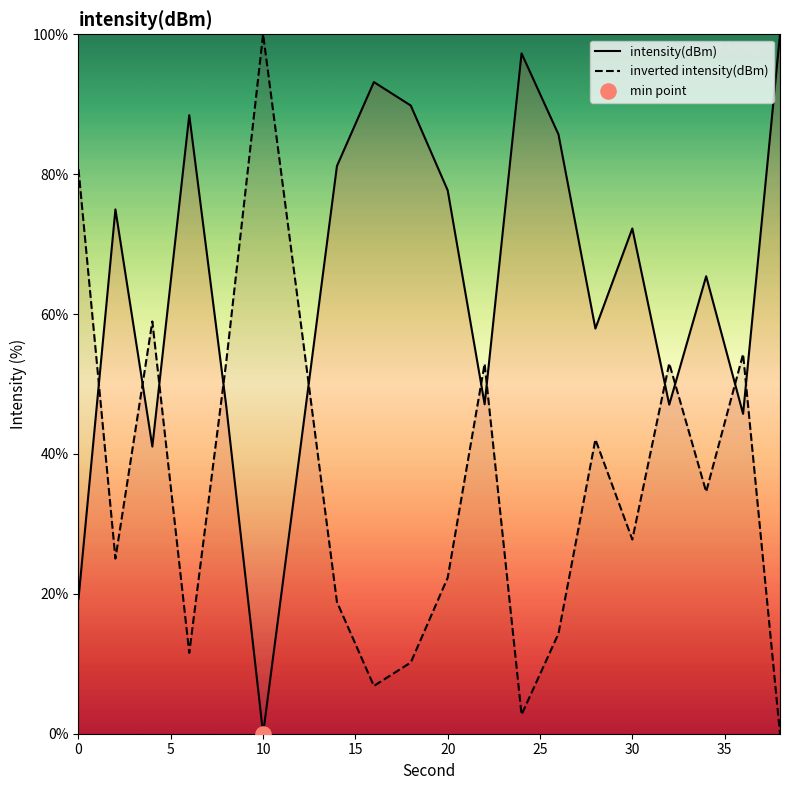

Which series reaches the minimum Y coordinate?

intensity(dBm)